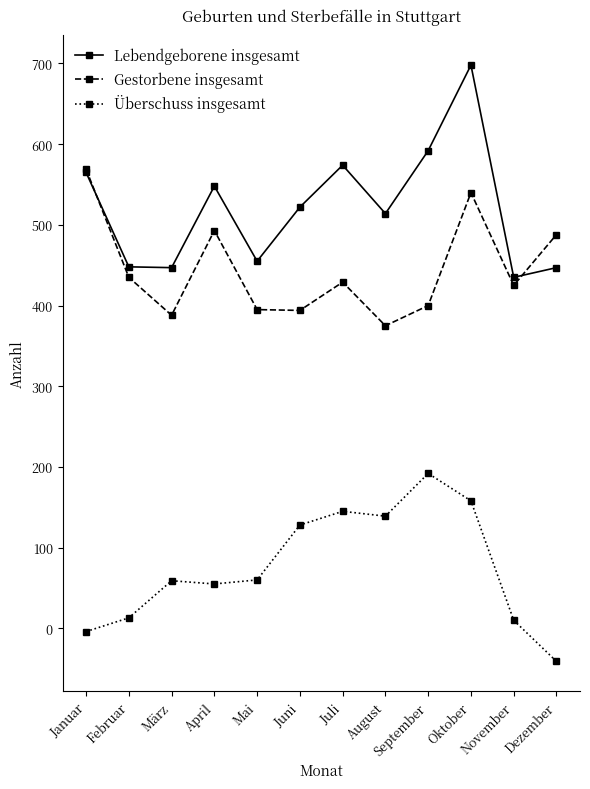

Rank the series by their maximum value, from highest to lowest.

Lebendgeborene insgesamt, Gestorbene insgesamt, Überschuss insgesamt